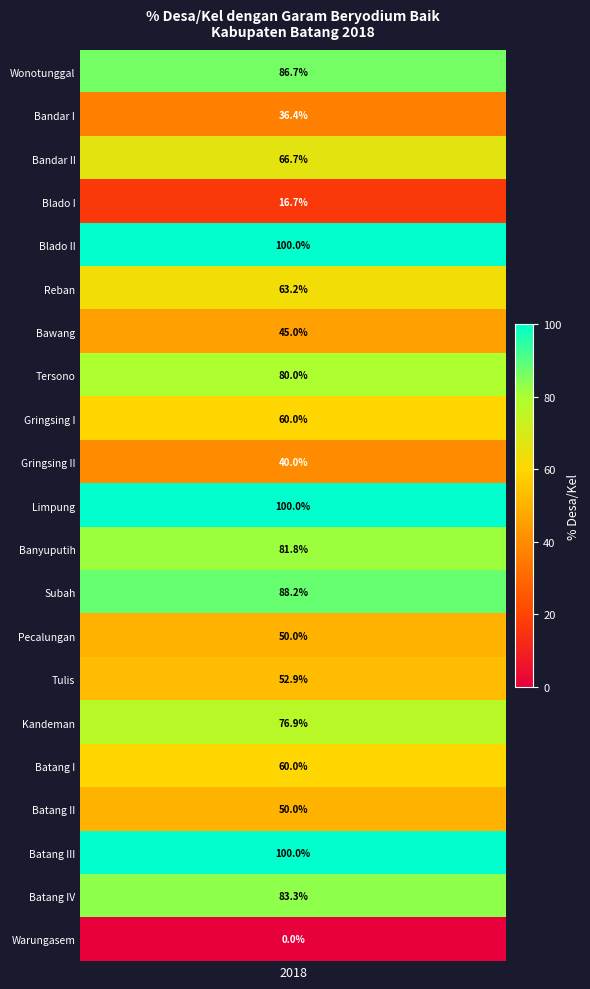

True or false: Tersono has a value of 138.0 at 0.

False